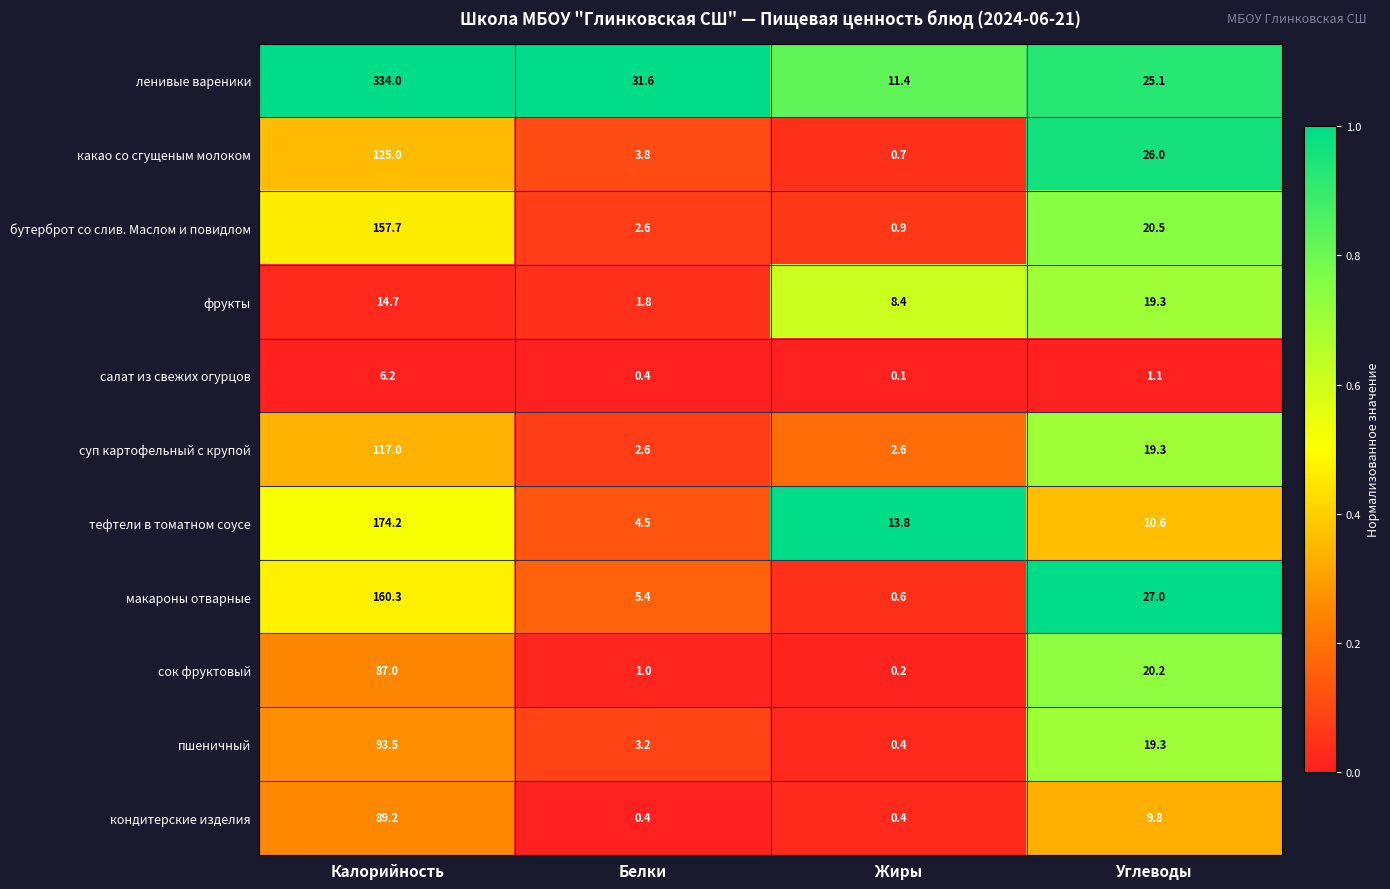

What is the difference between the салат из свежих огурцов values at Углеводы and Калорийность?

5.1